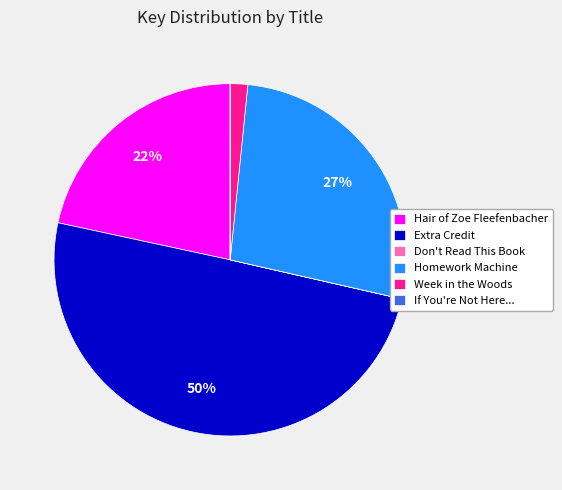

To the nearest percent, what percentage of the pie is Hair of Zoe Fleefenbacher?

22%